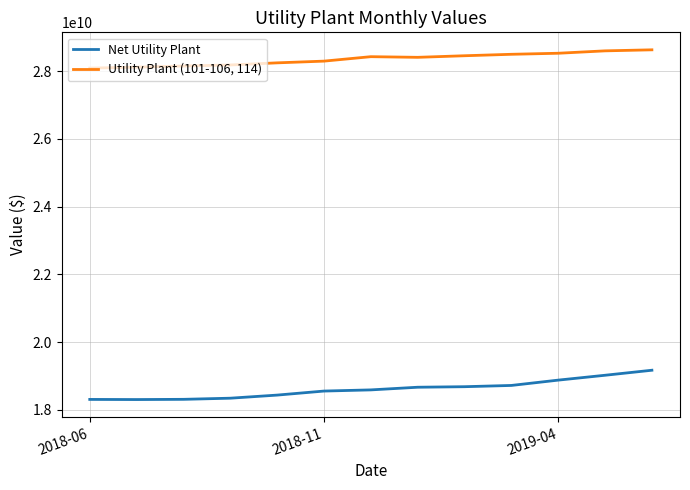

What is the highest value of the Net Utility Plant series?

19166759017.5